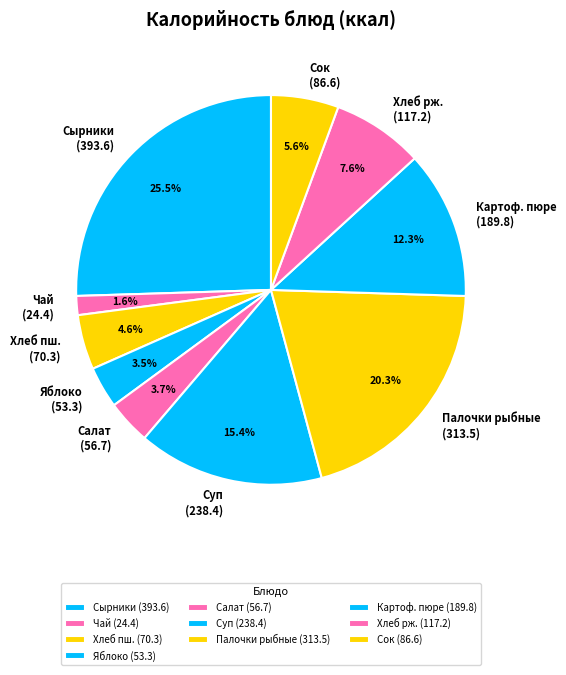

What is the total percentage of Хлеб рж. (117.2) and Чай (24.4)?

9.2%